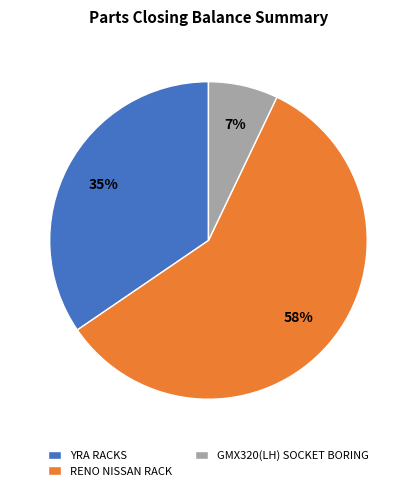

True or false: RENO NISSAN RACK accounts for 45% of the total.

False